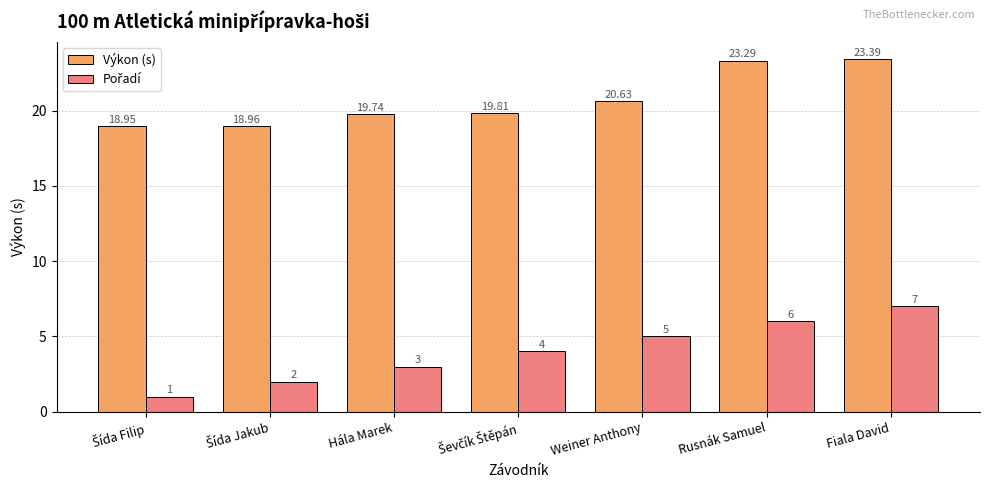

At which category is the sum across all series the highest?

Fiala David